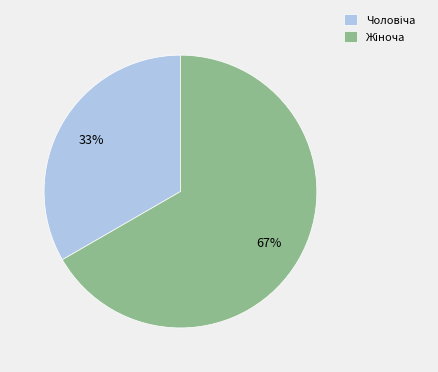

Count the number of slices in the pie.

2